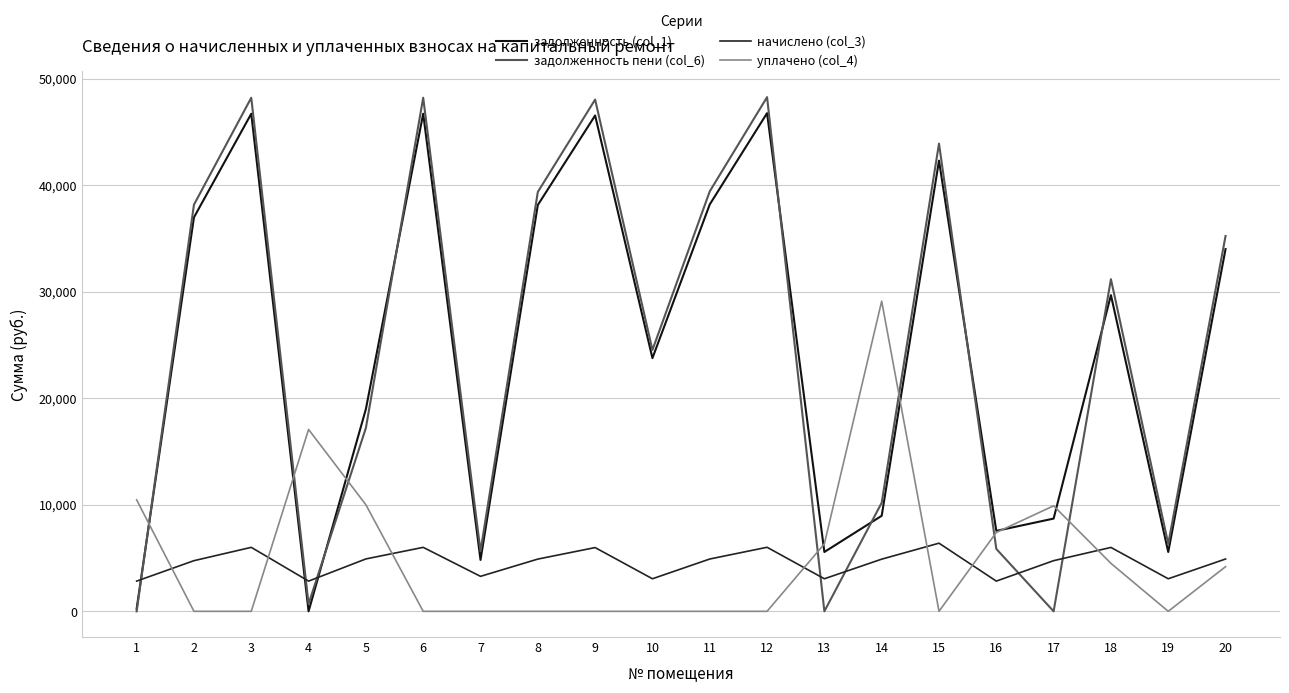

At which category is the sum across all series the highest?

12